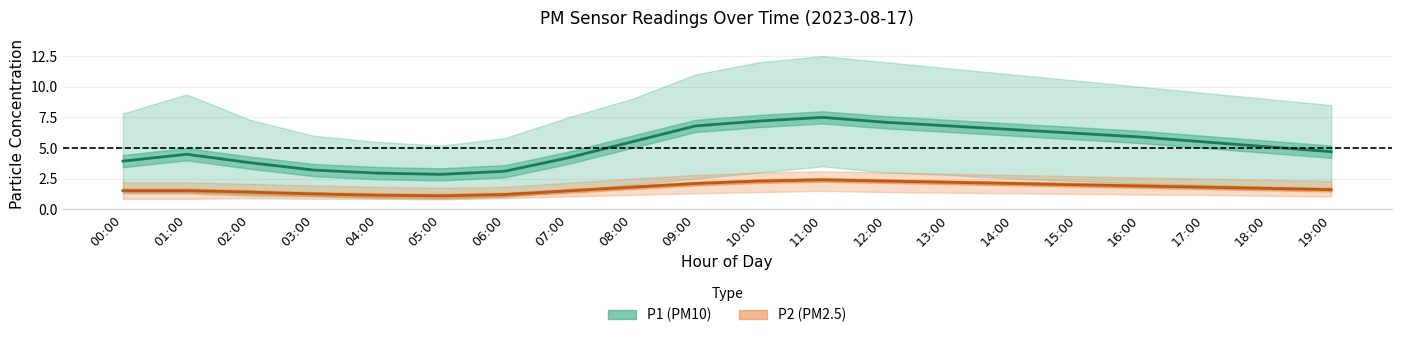

How many series are shown in this chart?

2